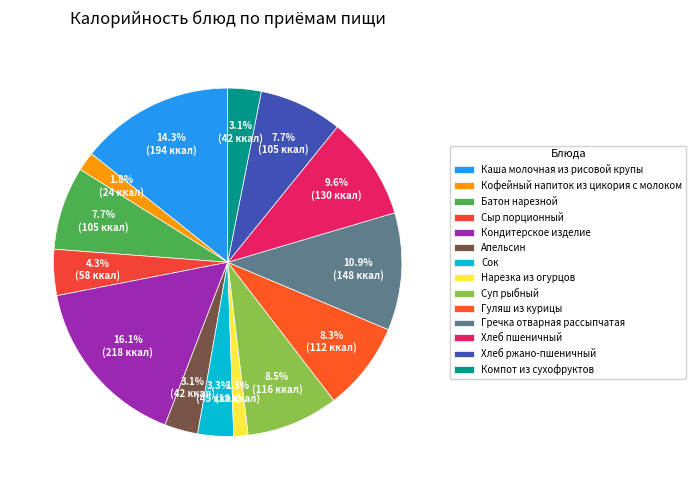

Rank the categories by value from lowest to highest.

Нарезка из огурцов, Кофейный напиток из цикория с молоком, Апельсин, Компот из сухофруктов, Сок, Сыр порционный, Батон нарезной, Хлеб ржано-пшеничный, Гуляш из курицы, Суп рыбный, Хлеб пшеничный, Гречка отварная рассыпчатая, Каша молочная из рисовой крупы, Кондитерское изделие